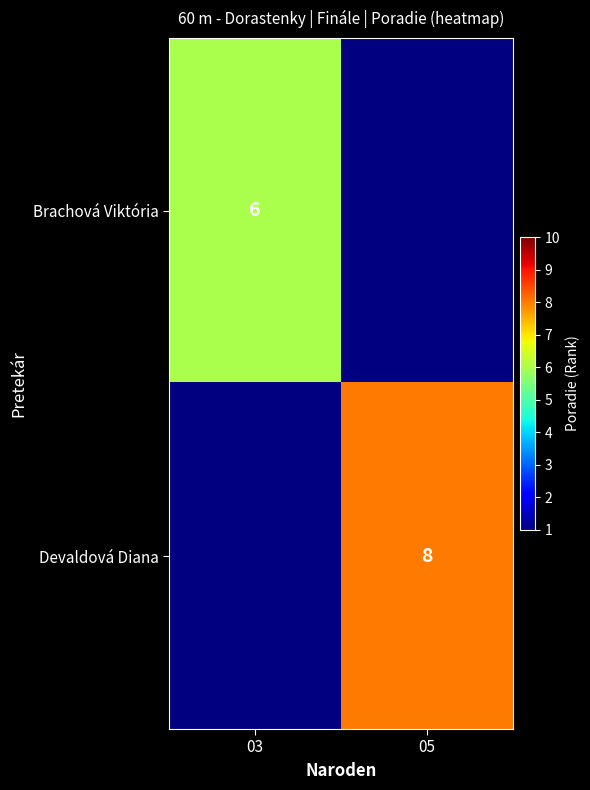

The value of Devaldová Diana at 05 is 3. True or false?

False